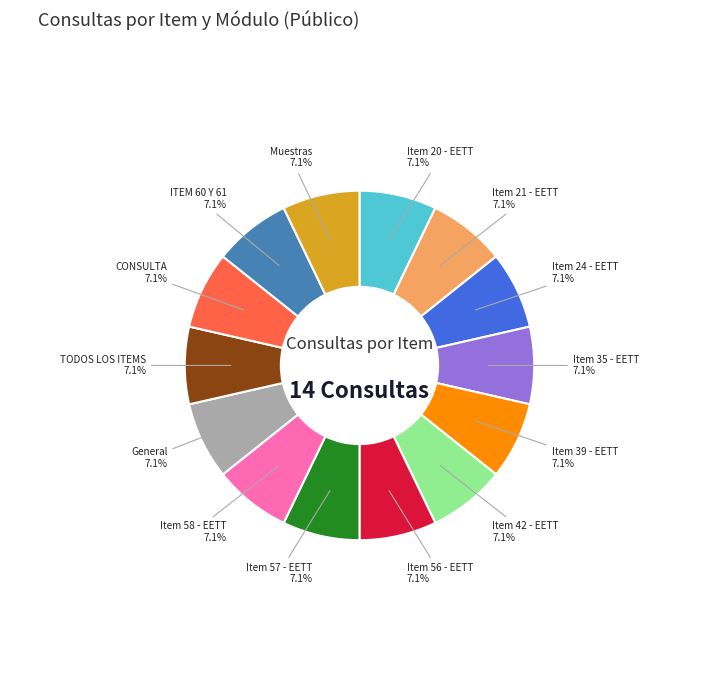

Is there a majority slice in this chart?

No